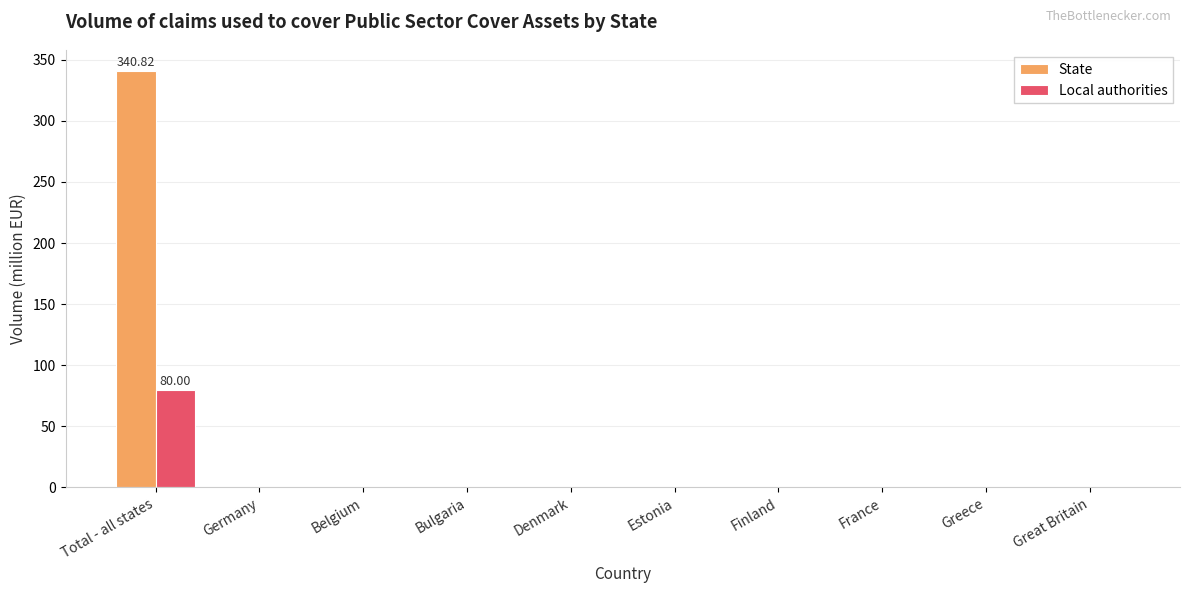

What is the maximum value shown in the chart?

340.8